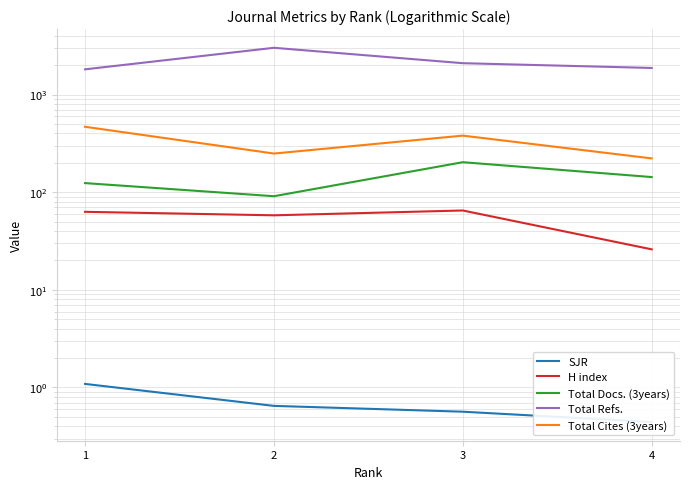

Reading left to right, what are all the values shown in this chart?

SJR: 1=1.1	2=0.6	3=0.6	4=0.4
H index: 1=63.0	2=58.0	3=65.0	4=26.0
Total Docs. (3years): 1=124.0	2=91.0	3=203.0	4=143.0
Total Refs.: 1=1814.0	2=3015.0	3=2097.0	4=1874.0
Total Cites (3years): 1=468.0	2=249.0	3=380.0	4=222.0